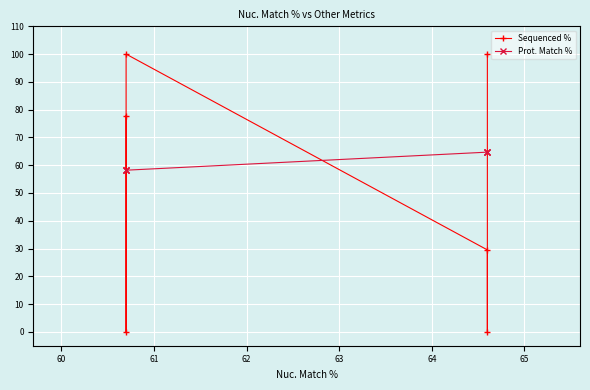

Between 60 and 61, which is larger?

61